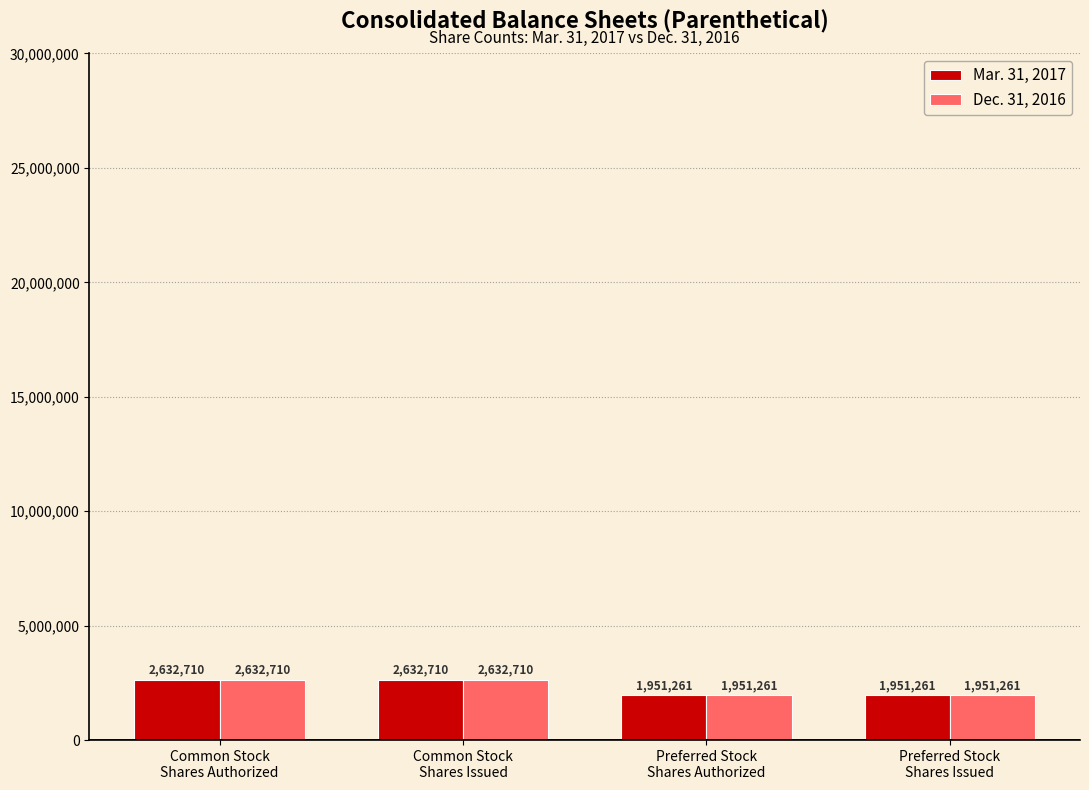

How many series are shown in this chart?

2